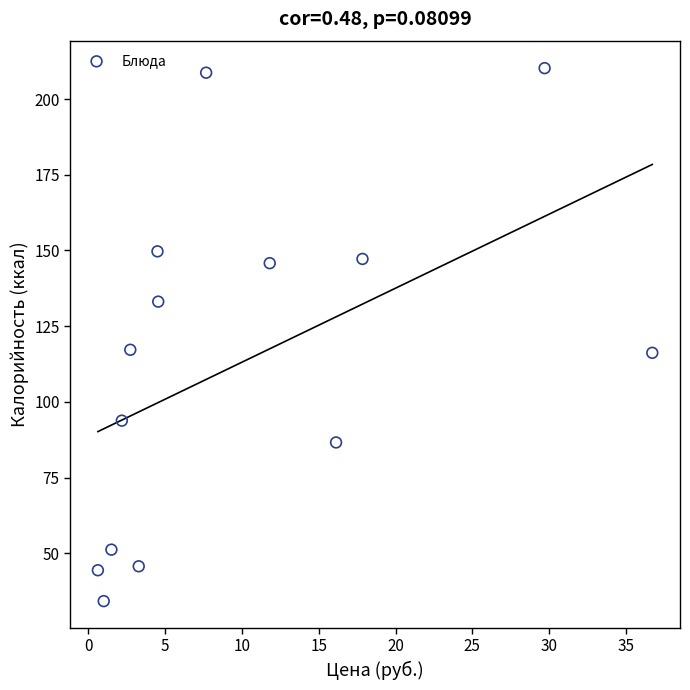

What is the range of X values (max minus min)?

36.1